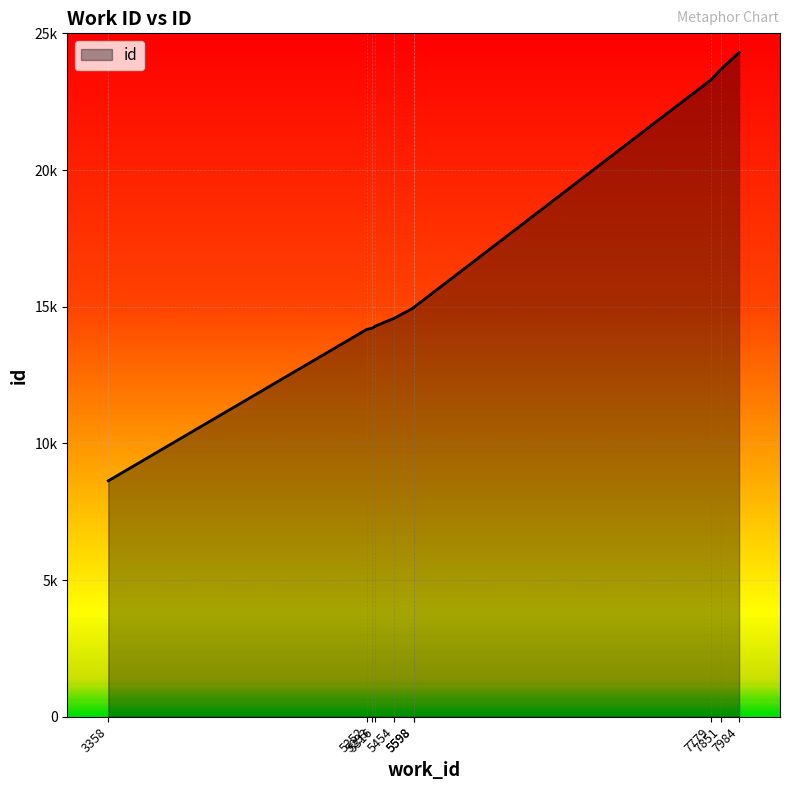

True or false: the data shows 23308 at 7779.

True